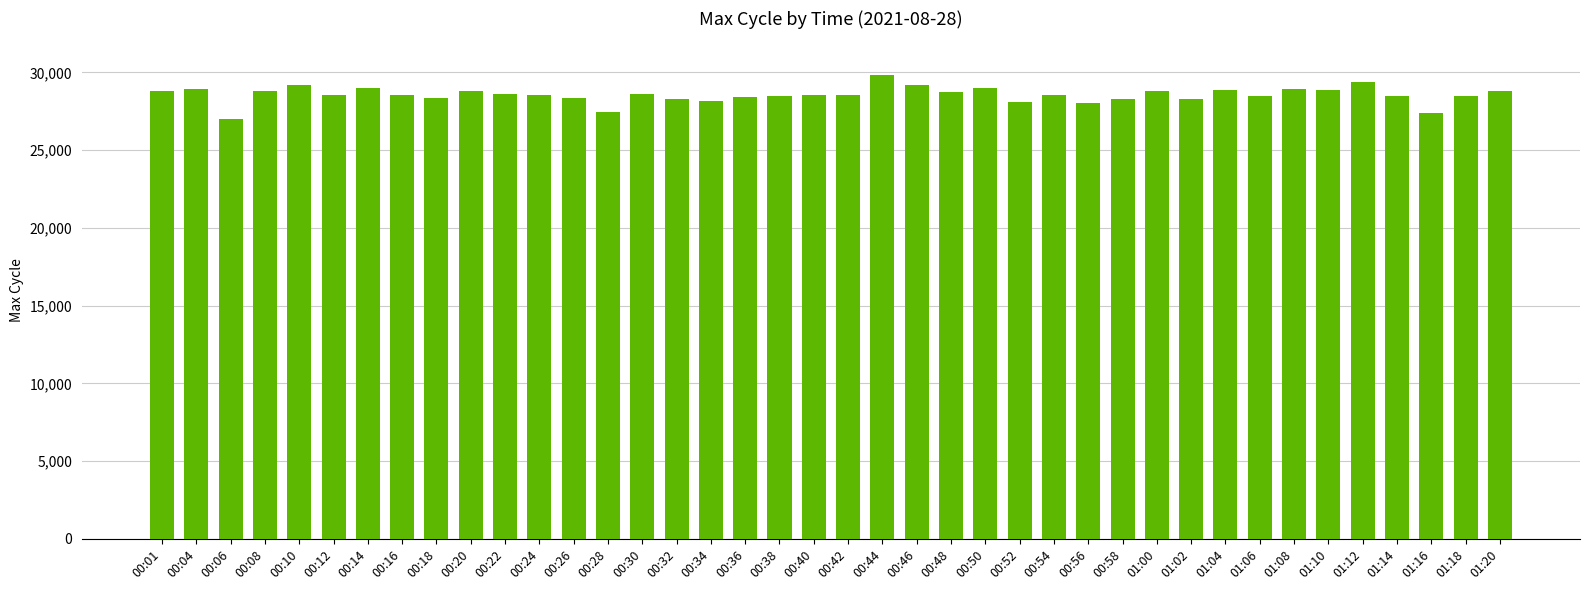

Where does the data first go above 28562?

00:01